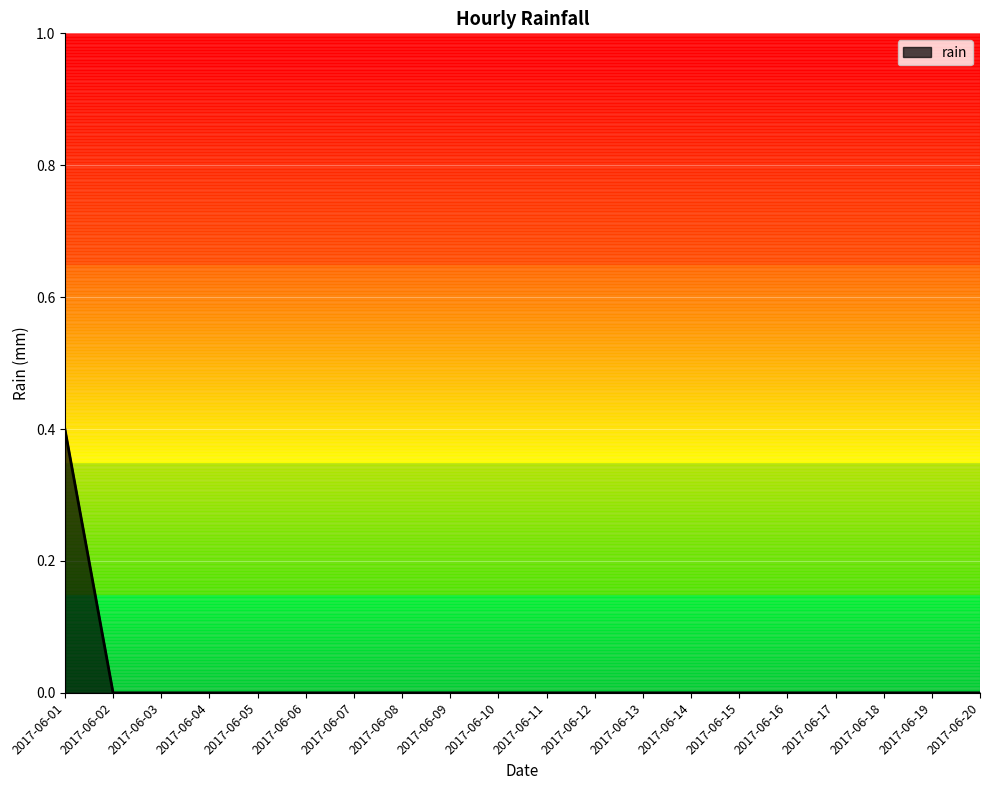

True or false: the data shows 0.1 at 2017-06-17.

False